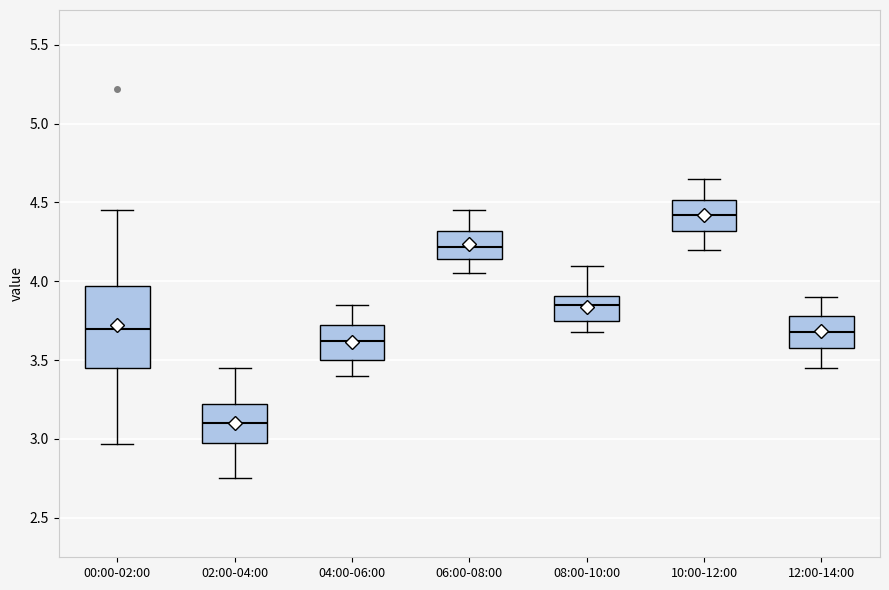

Where does the lower whisker of the box for 04:00-06:00 end on the y-axis? The values are not printed on the chart, so give them approximately, as read against the axis.

3.40